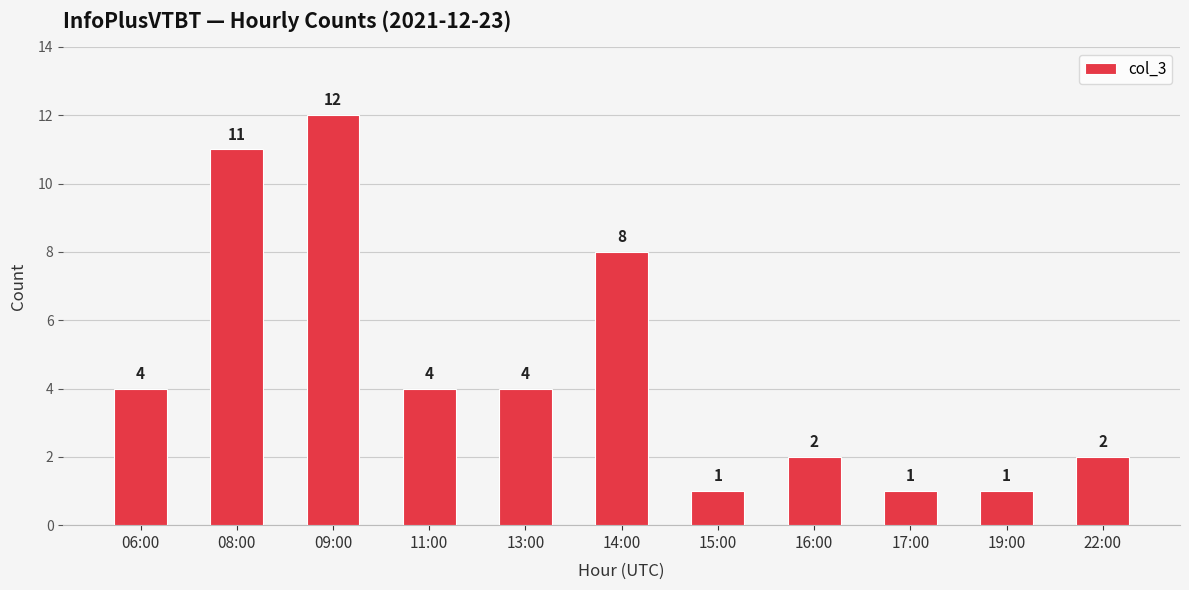

What is the change in value from 06:00 to 19:00?

-3